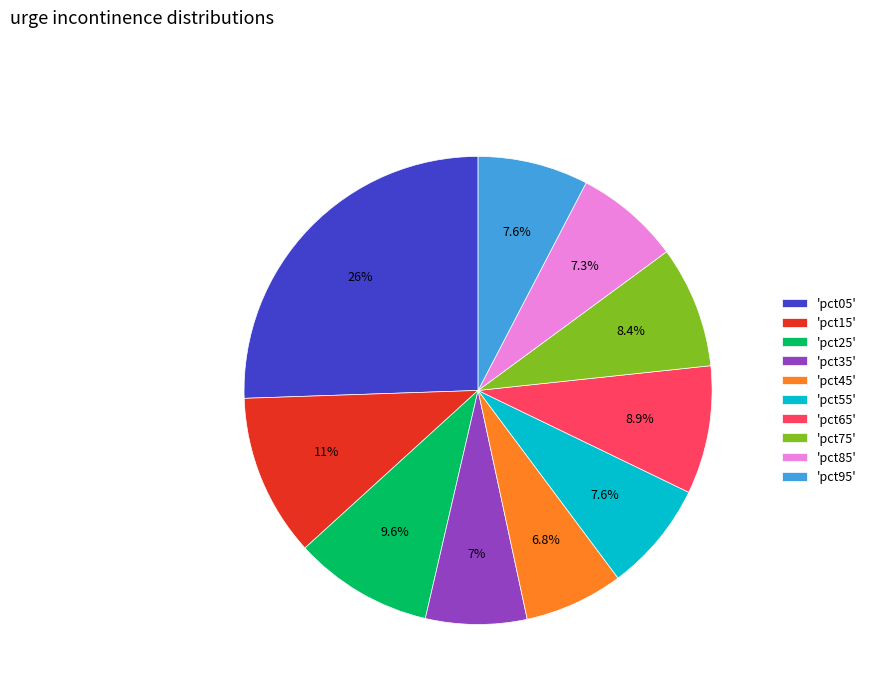

Combined, what portion of the pie is 'pct95' and 'pct75'?

16.0%